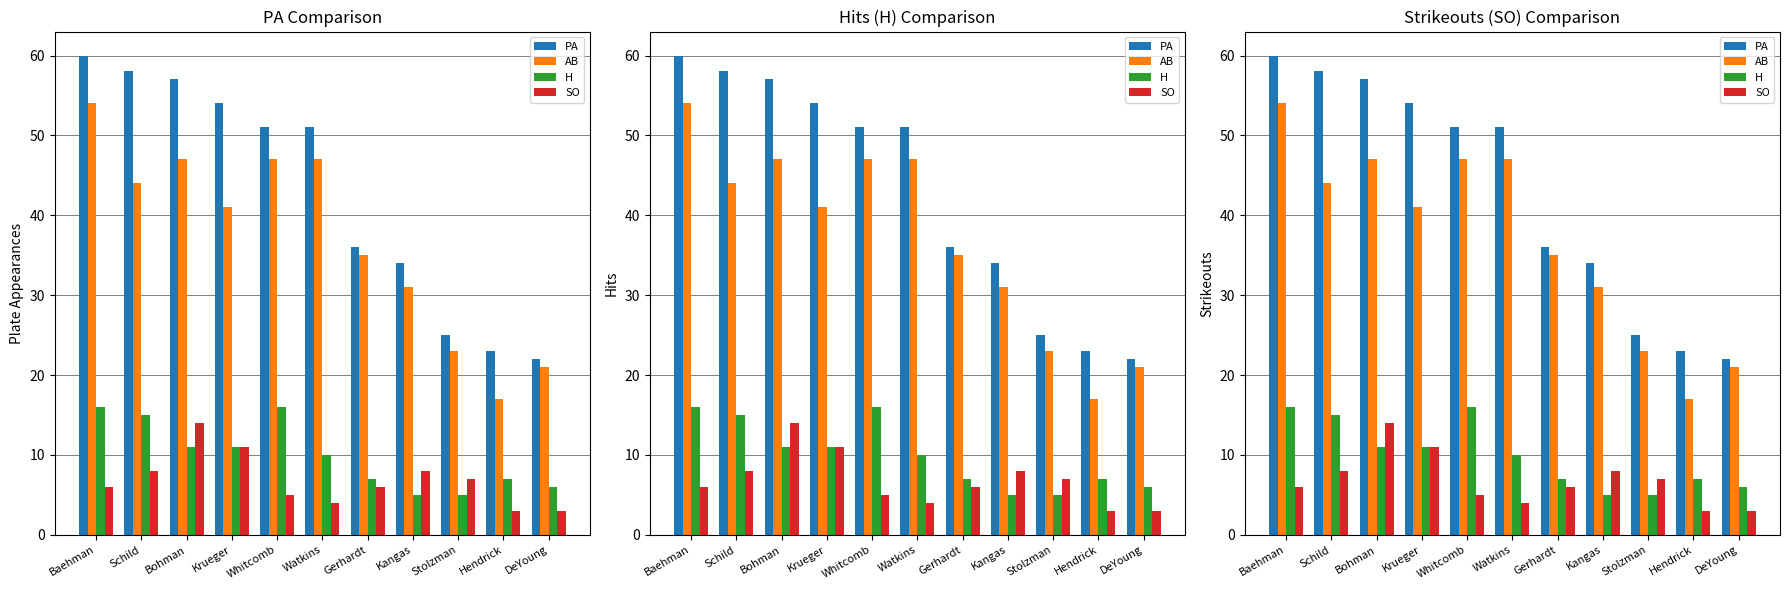

Which category has the highest value in the AB series?

Baehman